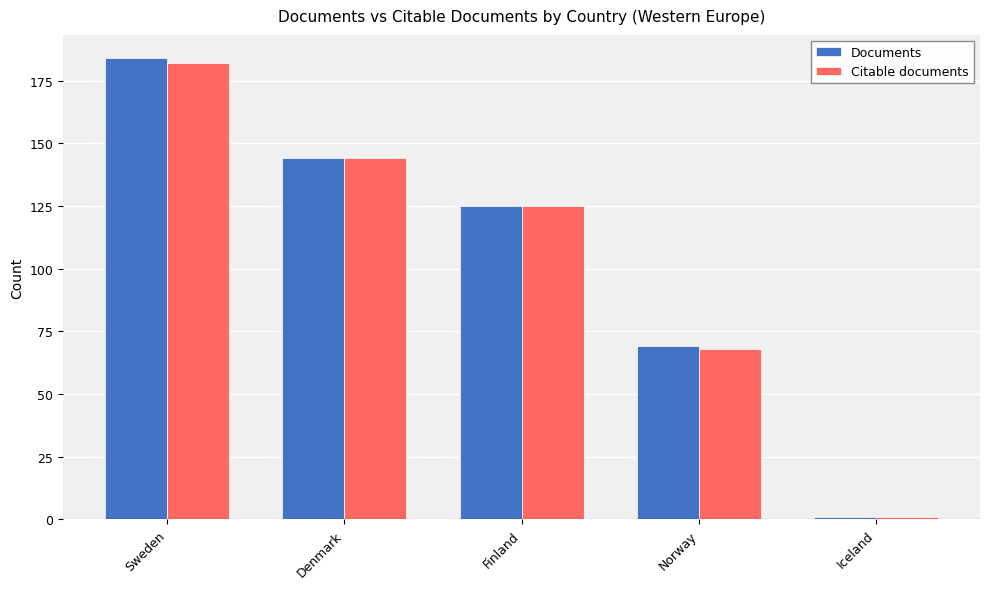

What is the label of the 1st bar from the left?

Sweden